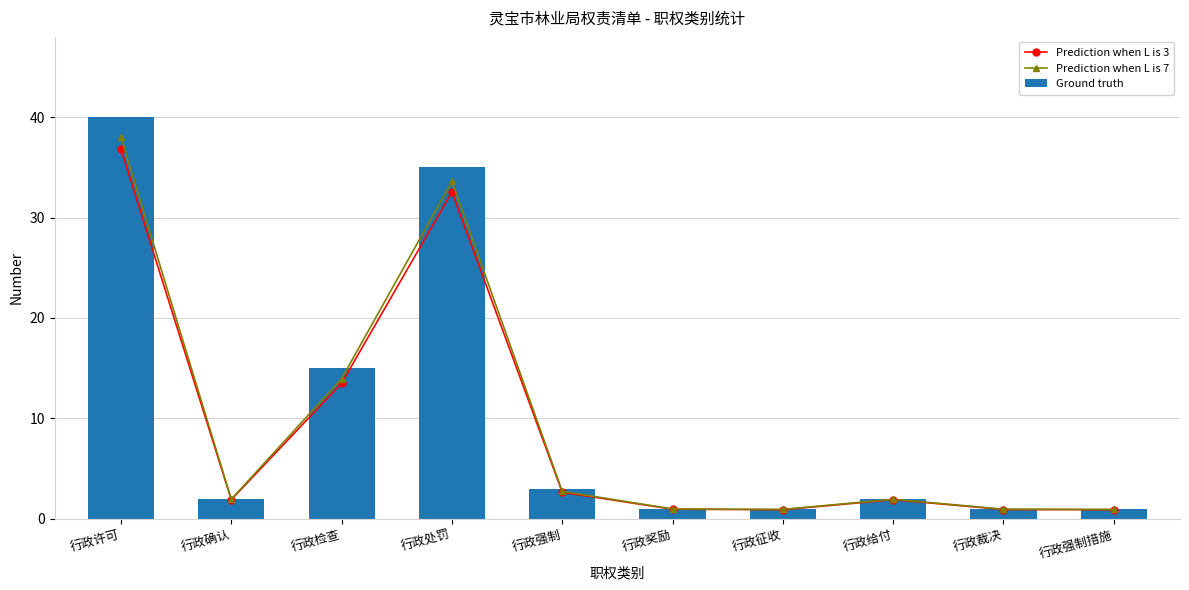

Is the value of Ground truth at 行政给付 greater than the value of Prediction when L is 7 at 行政确认?

Yes